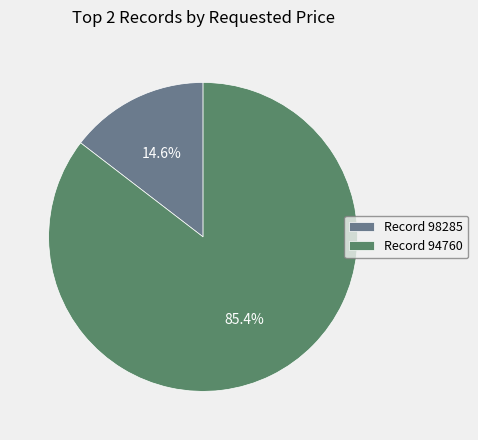

What is the smallest slice in the pie chart?

Record 98285